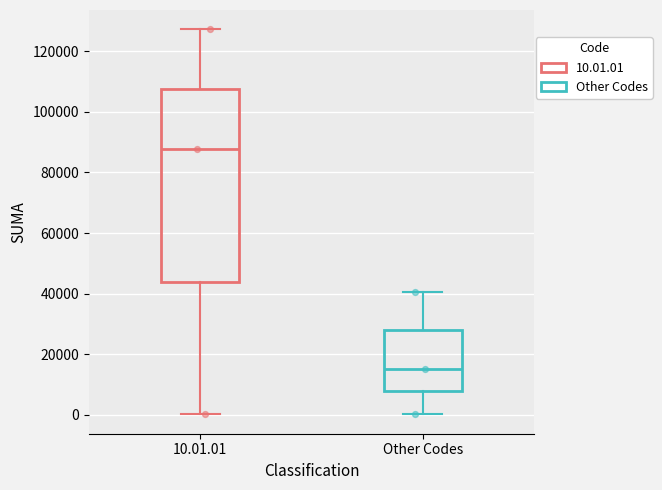

Where is the lower edge of the box for Other Codes on the y-axis? The values are not printed on the chart, so give them approximately, as read against the axis.

8000